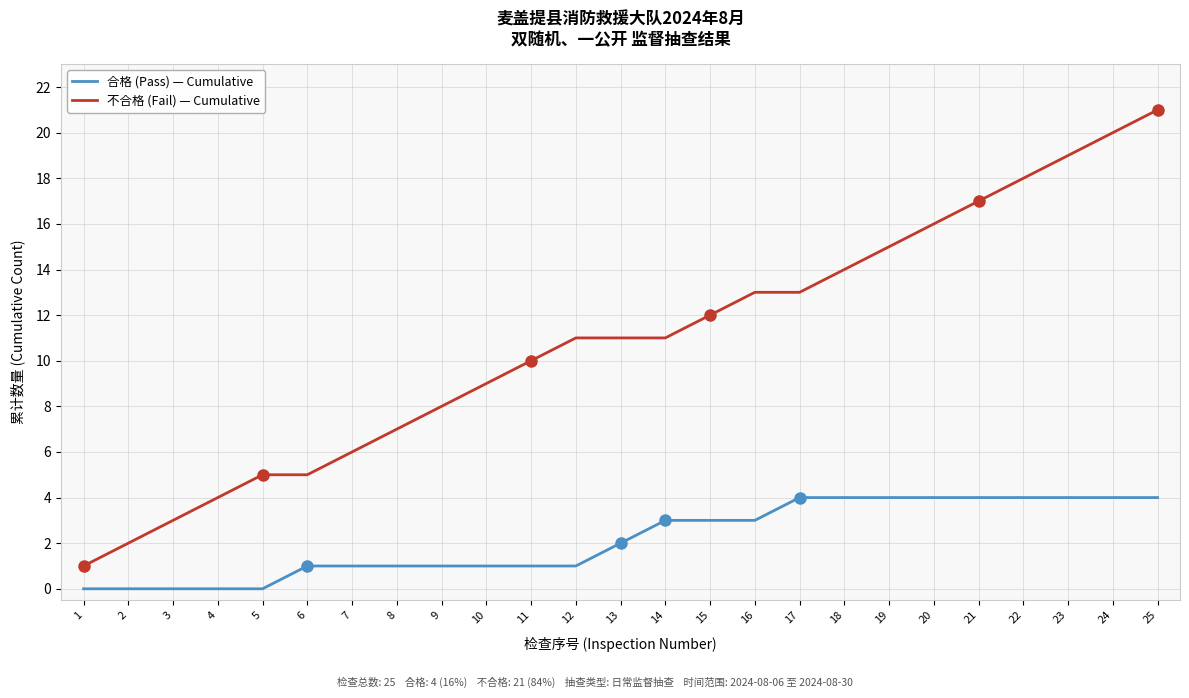

The 不合格 (Fail) — Cumulative series shows 14 at 18. True or false?

True